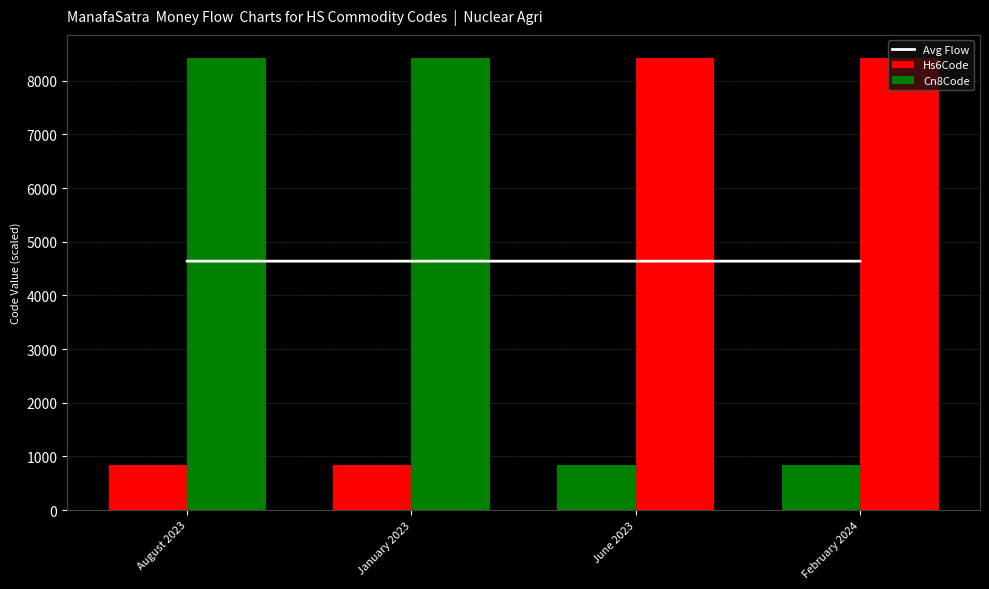

How many groups of bars are there?

4